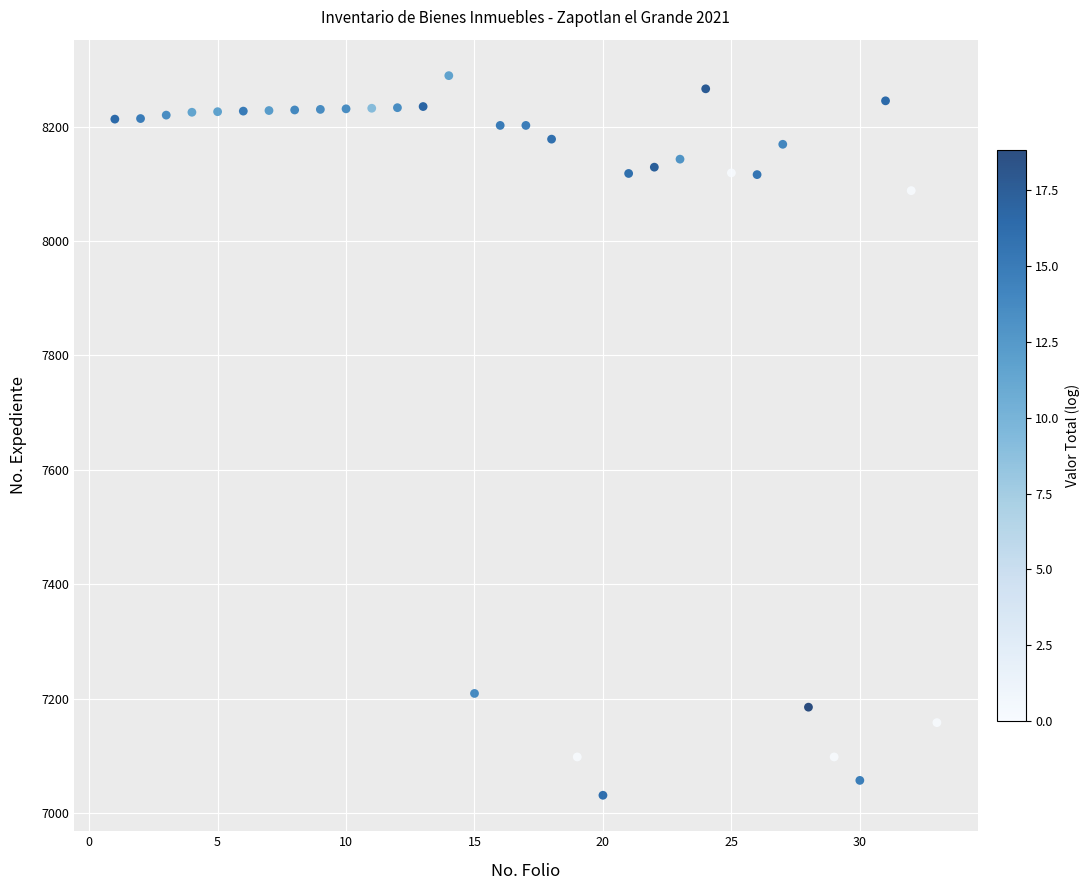

What Y value in the scatter plot is closest to 7660?

8088